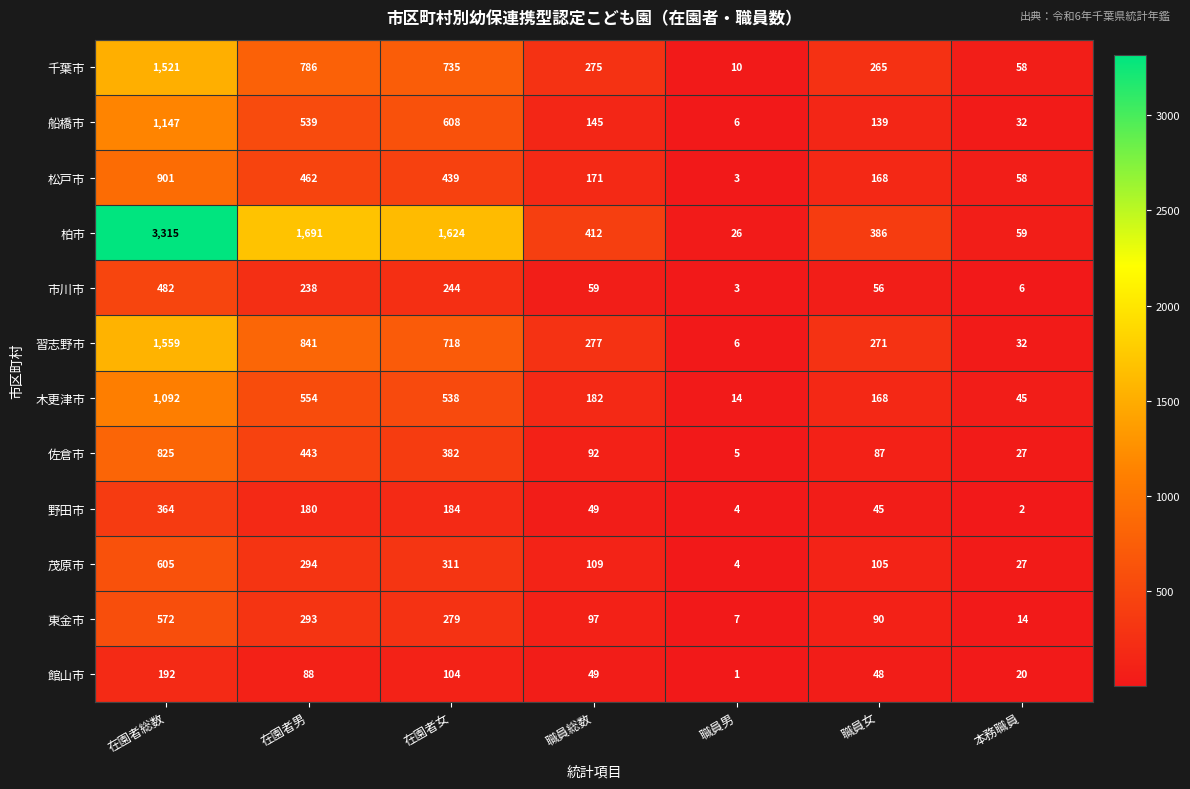

At how many categories does at least one series exceed 1238?

3